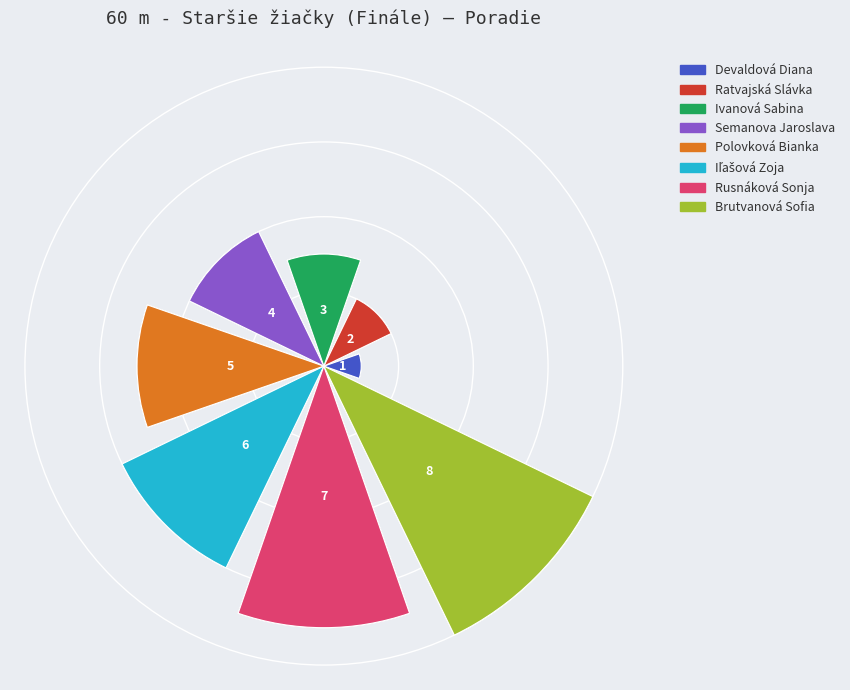

Which category has the biggest portion of the pie?

Brutvanová Sofia